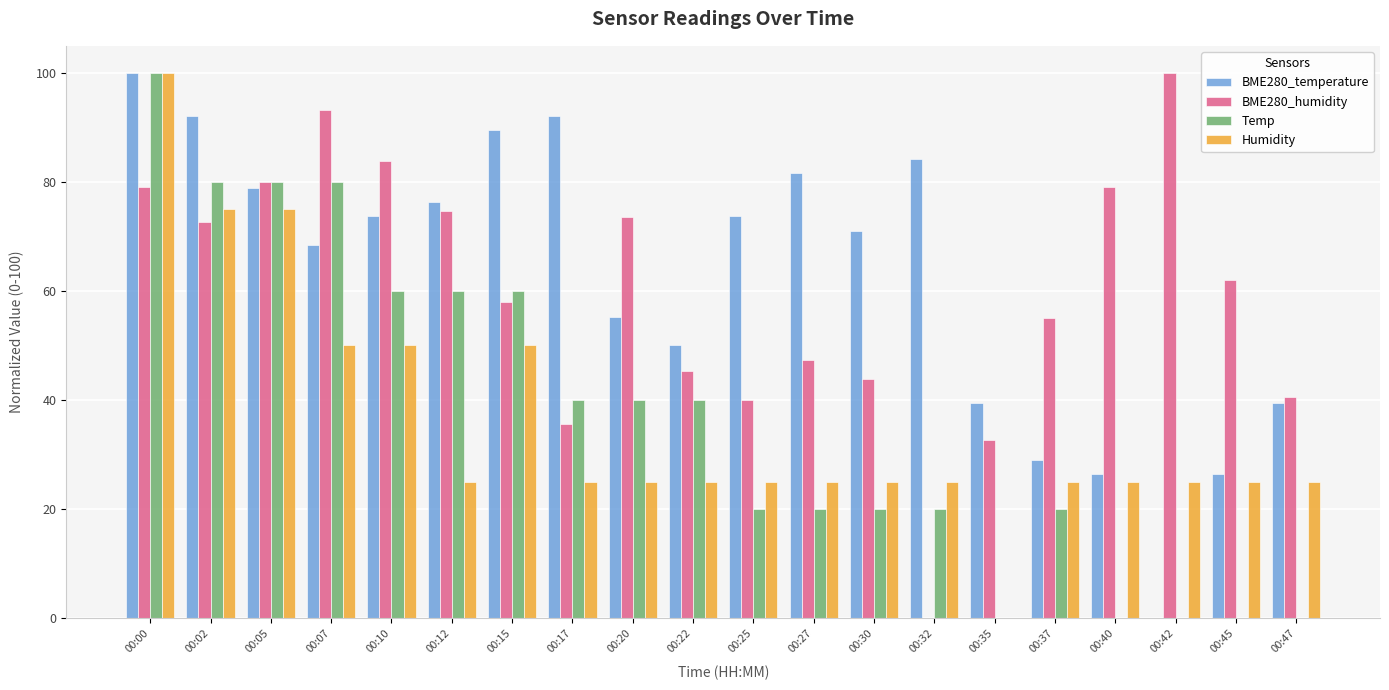

What are all the series names shown in the legend?

BME280_temperature, BME280_humidity, Temp, Humidity